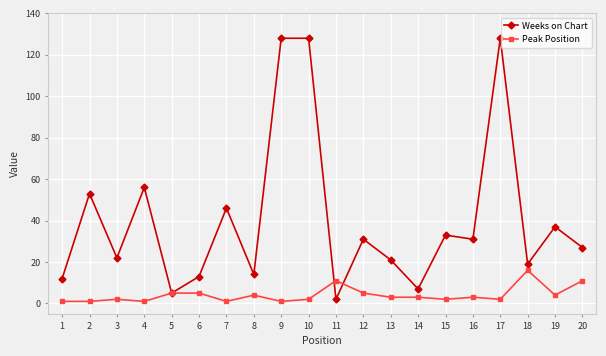

How many data points in Weeks on Chart are less than 31?

10